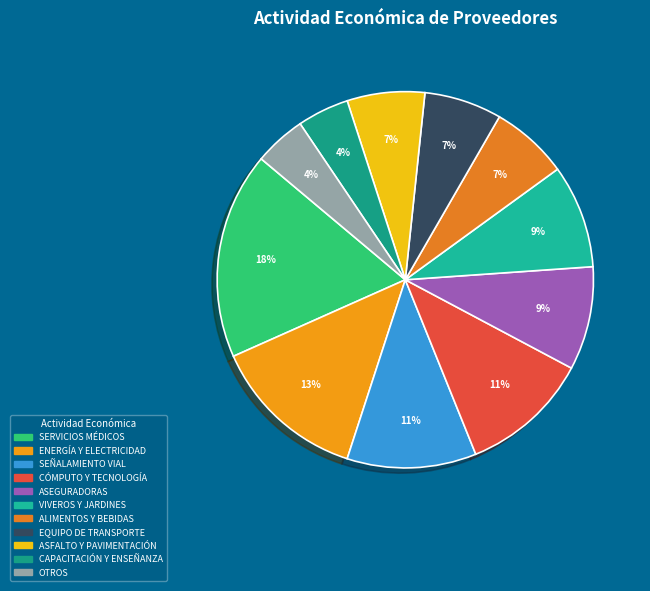

Rank the categories by value from highest to lowest.

SERVICIOS MÉDICOS, ENERGÍA Y ELECTRICIDAD, SEÑALAMIENTO VIAL, CÓMPUTO Y TECNOLOGÍA, ASEGURADORAS, VIVEROS Y JARDINES, ALIMENTOS Y BEBIDAS, EQUIPO DE TRANSPORTE, ASFALTO Y PAVIMENTACIÓN, CAPACITACIÓN Y ENSEÑANZA, OTROS